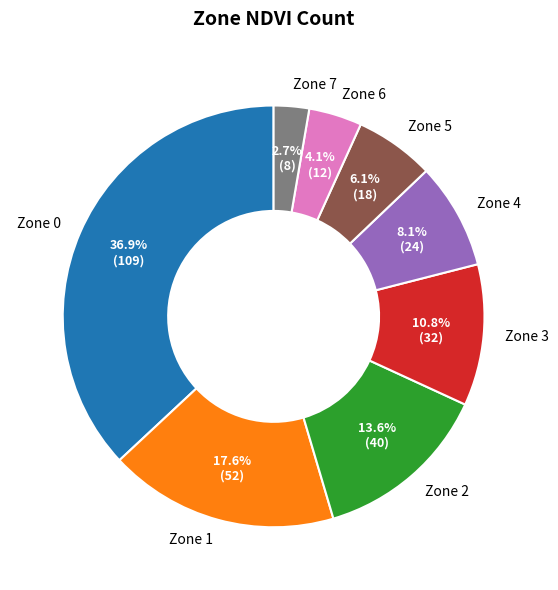

To the nearest percent, what percentage of the pie is Zone 1?

18%